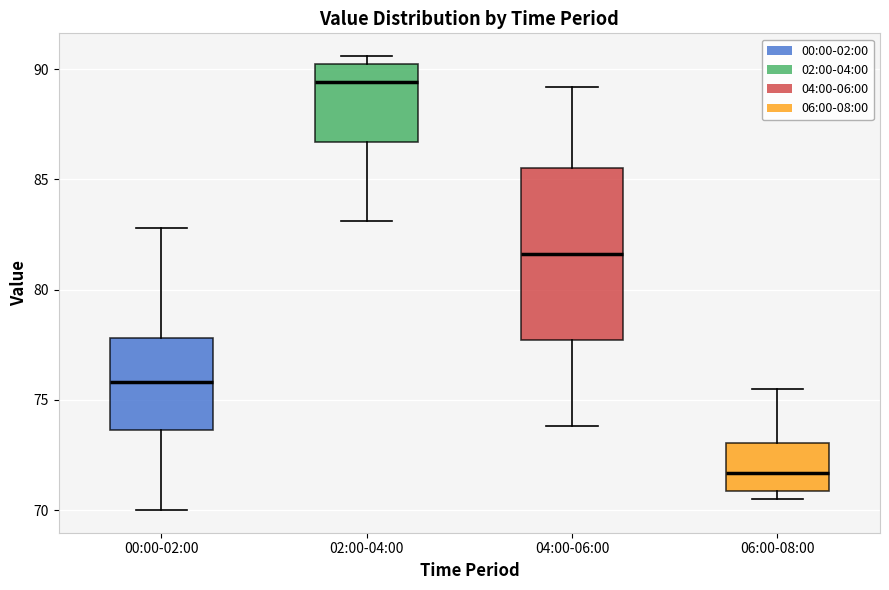

Reading left to right, transcribe this box plot: for each box, give where its median line is, the range the box spans, and where its two whiskers end, as read against the y-axis. The values are not printed on the chart, so give them approximately, as read against the axis.

00:00-02:00: median 76.0, box 73.5 to 78.0, whiskers 70.0 to 83.0
02:00-04:00: median 89.5, box 86.5 to 90.0, whiskers 83.0 to 90.5
04:00-06:00: median 81.5, box 77.5 to 85.5, whiskers 74.0 to 89.0
06:00-08:00: median 71.5, box 71.0 to 73.0, whiskers 70.5 to 75.5